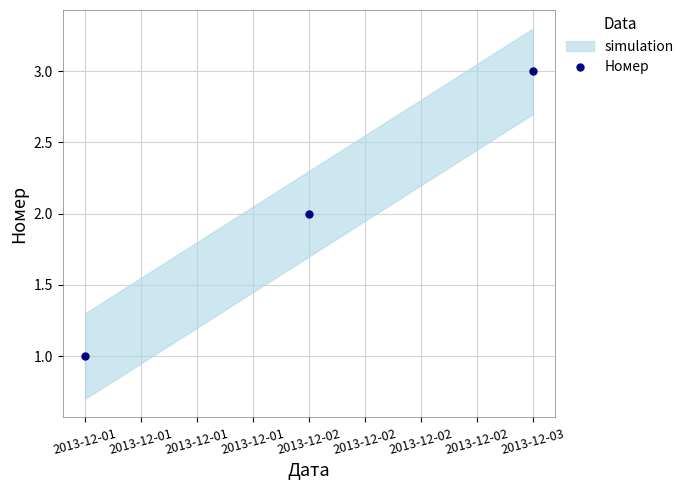

What is the value of the 1st point from the left?

1